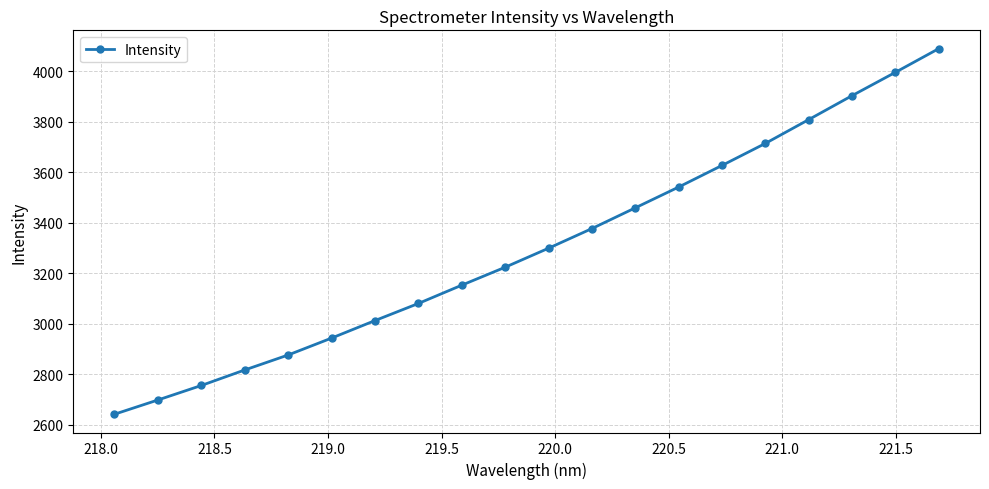

What is the smallest value displayed?

2642.5